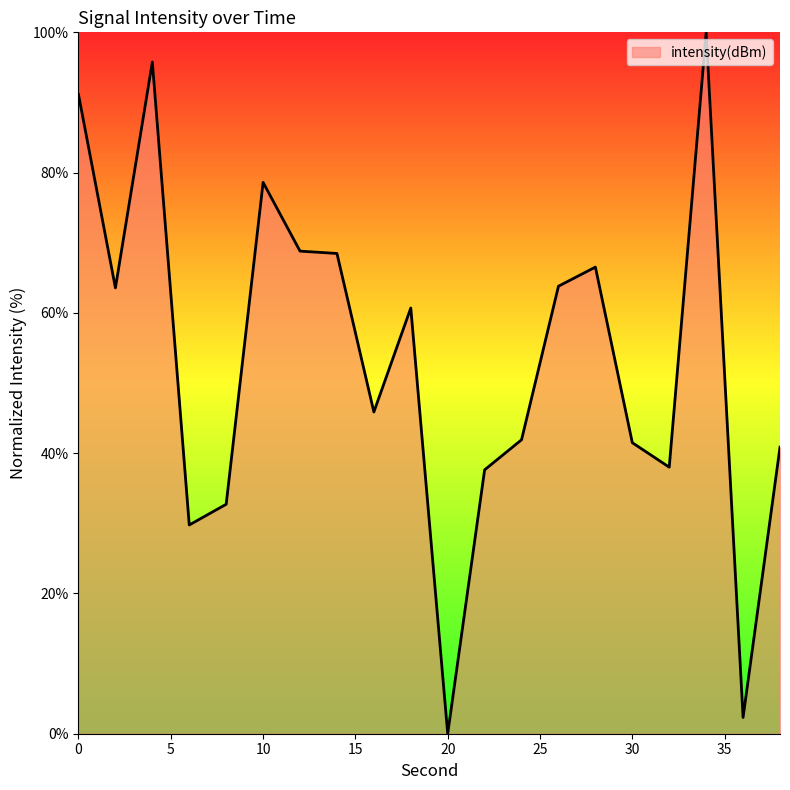

What is the difference between the maximum and minimum values?

100.0